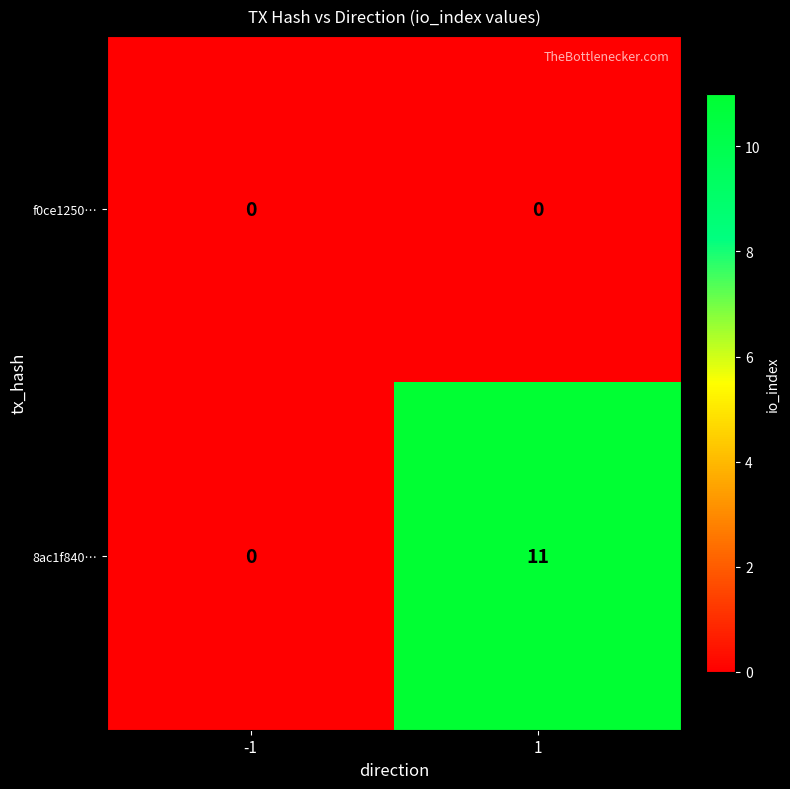

What is the greatest value displayed?

11